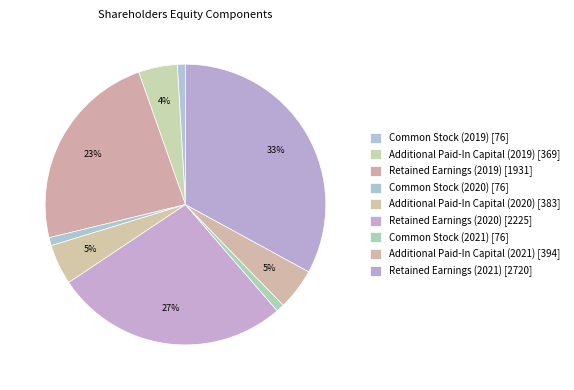

Does any single category account for the majority?

No